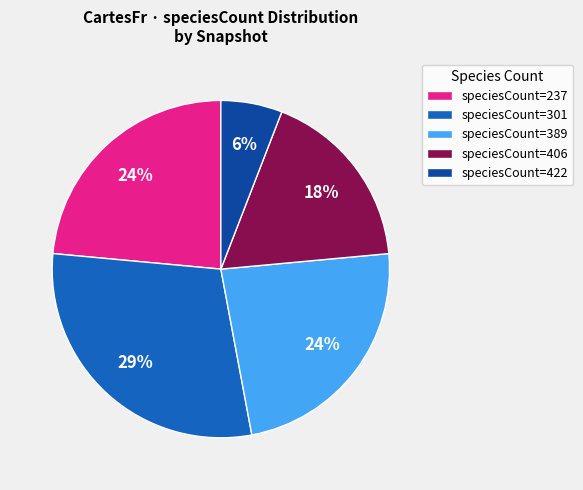

Is there any slice that represents more than half of the pie?

No